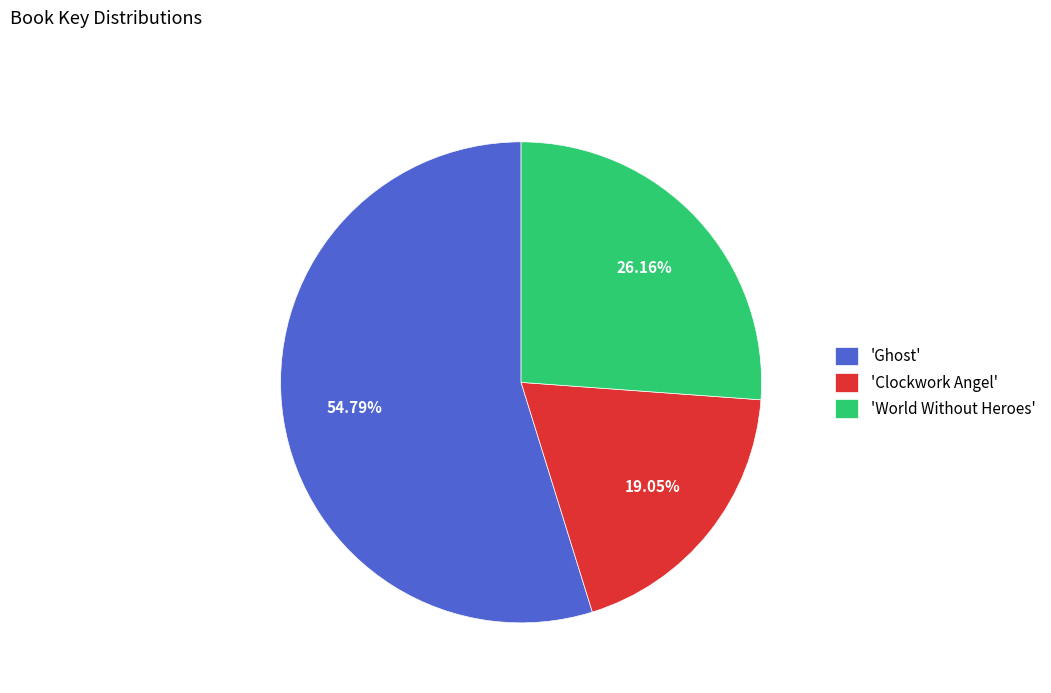

Is the sum of 'World Without Heroes' and 'Clockwork Angel' greater than half?

No